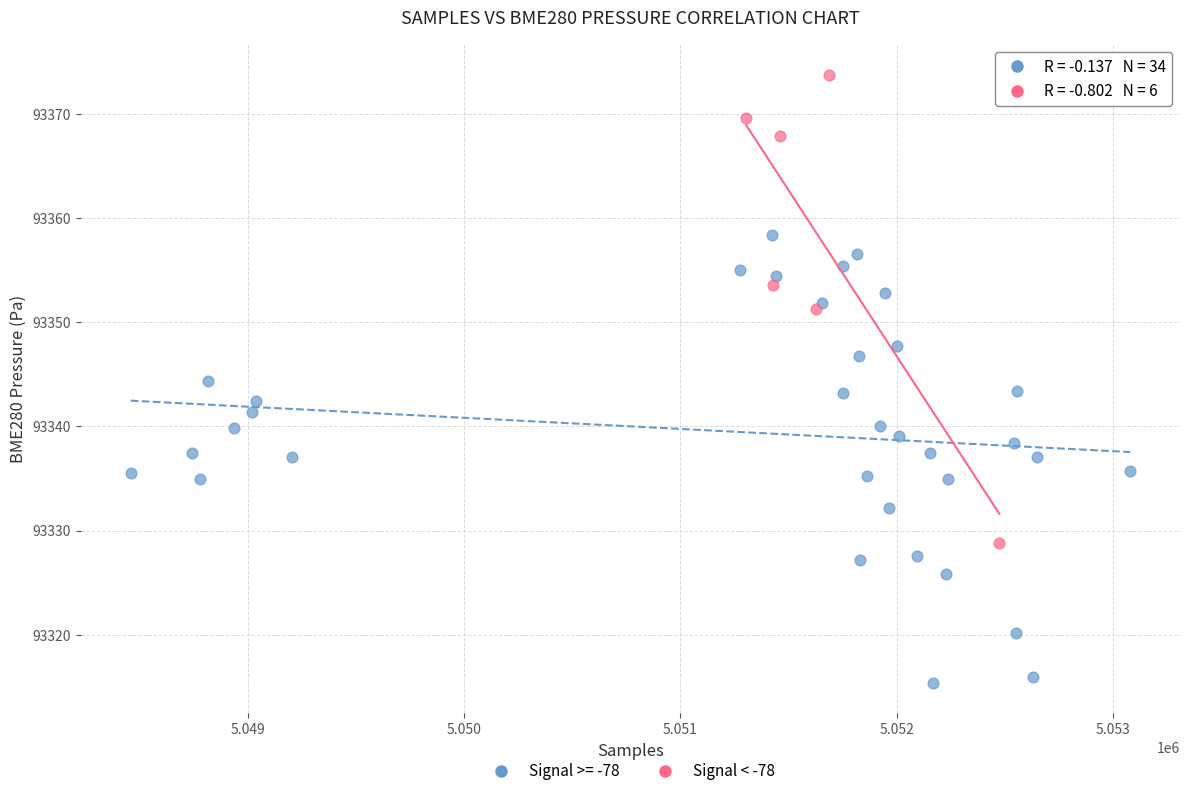

Which series contains the highest Y value?

Signal < -78